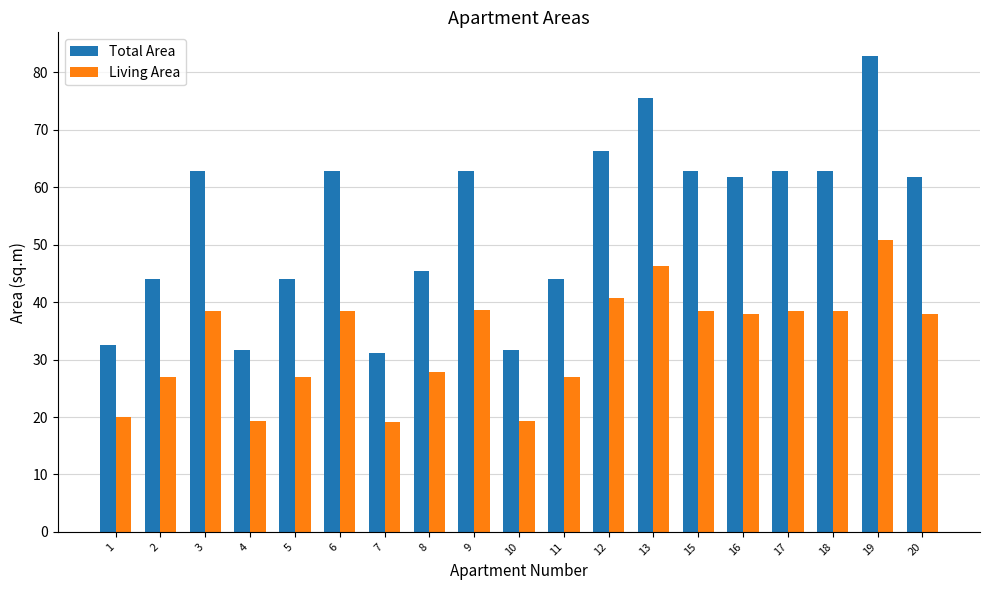

At which category is the sum across all series the highest?

19